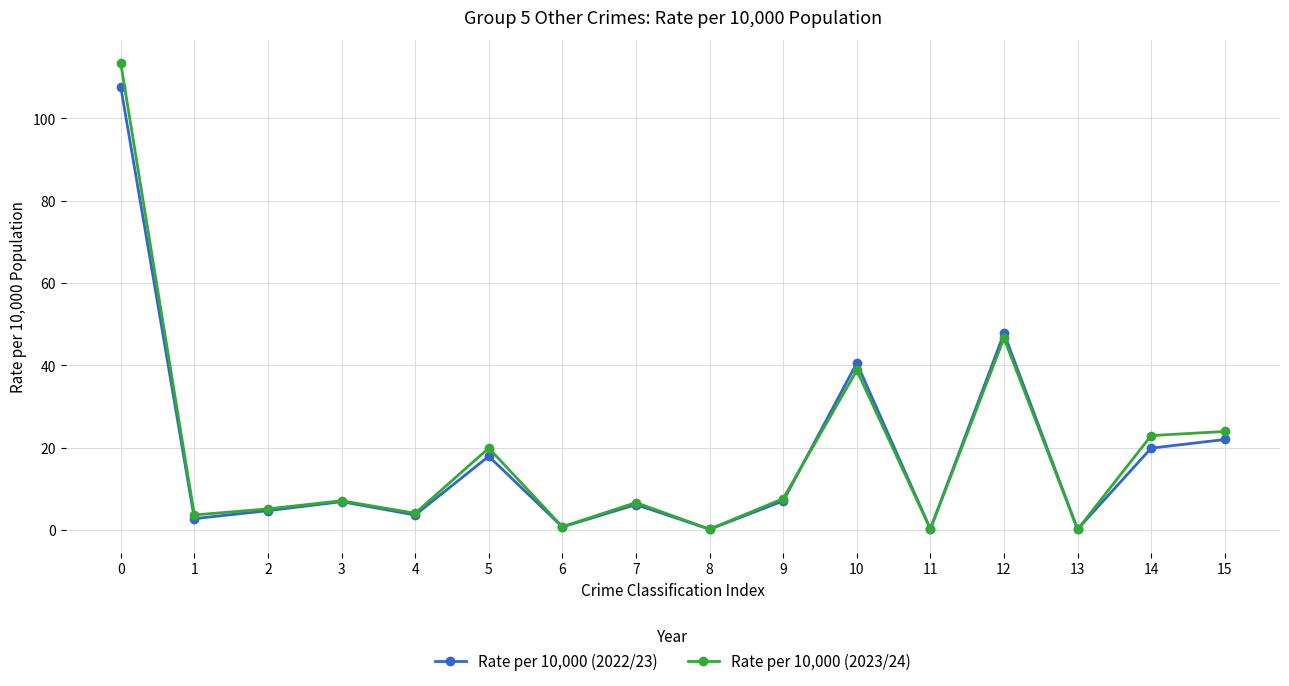

How many series are shown in this chart?

2